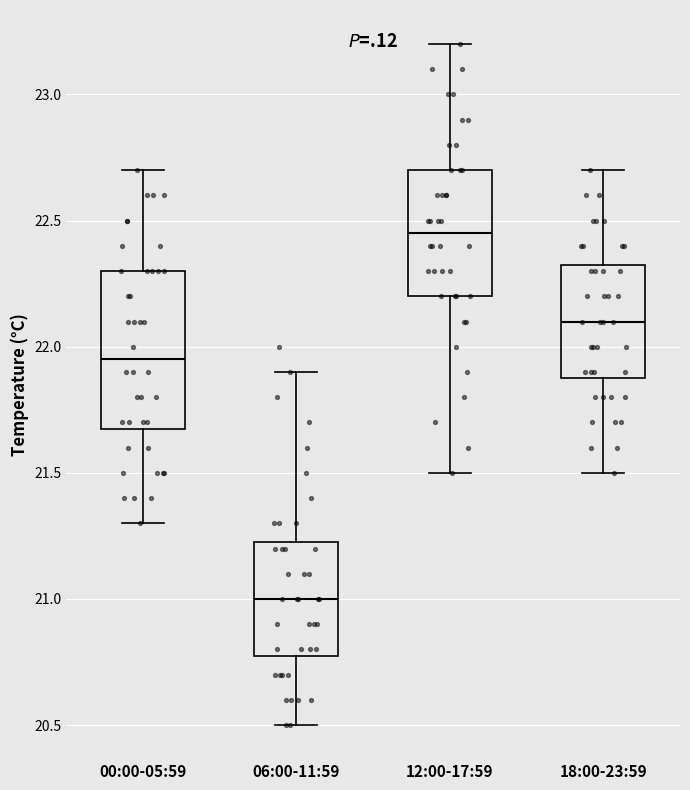

Where does the upper whisker of the box for 18:00-23:59 end on the y-axis? The values are not printed on the chart, so give them approximately, as read against the axis.

22.70